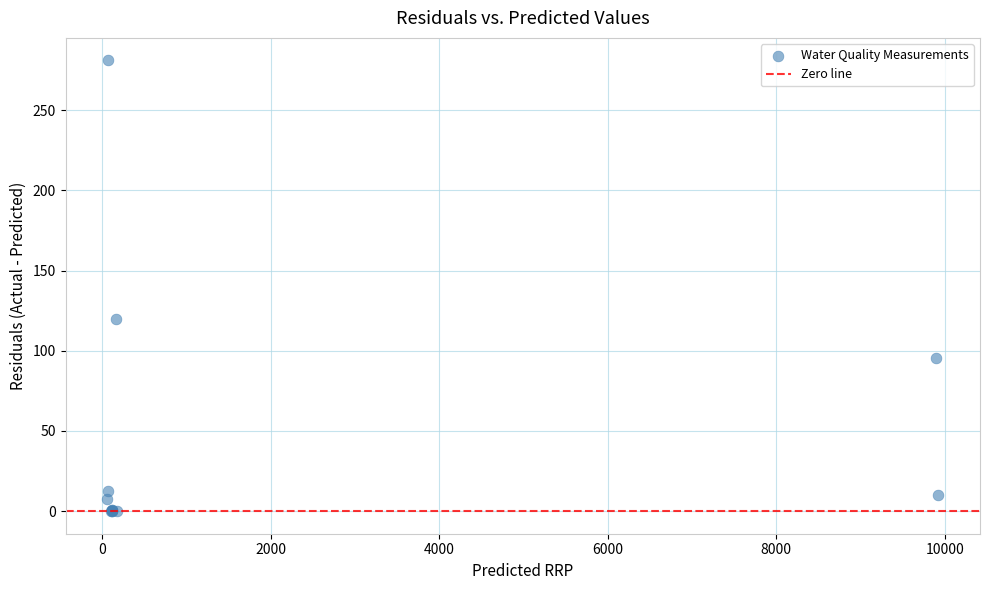

What Y value in the scatter plot is closest to 140?

120.0